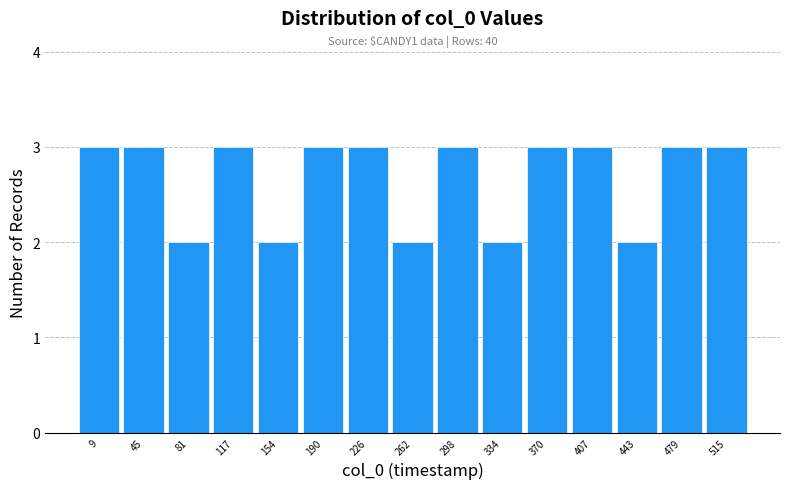

Reading left to right, transcribe all the data shown in this chart.

9=3	45=3	81=2	117=3	154=2	190=3	226=3	262=2	298=3	334=2	370=3	407=3	443=2	479=3	515=3